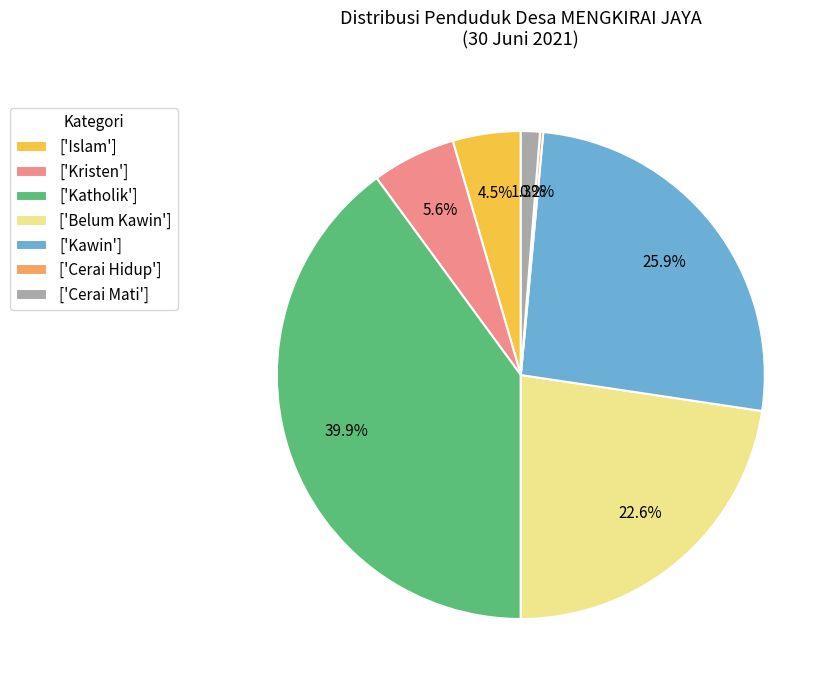

Between ['Islam'] and ['Kristen'], which is larger?

['Kristen']